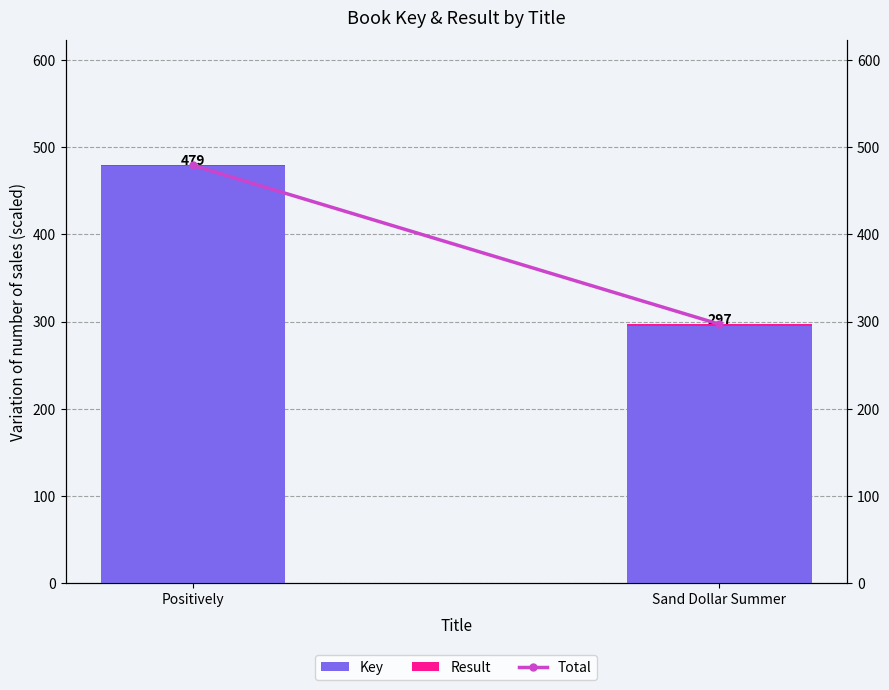

How many groups of bars are there?

2